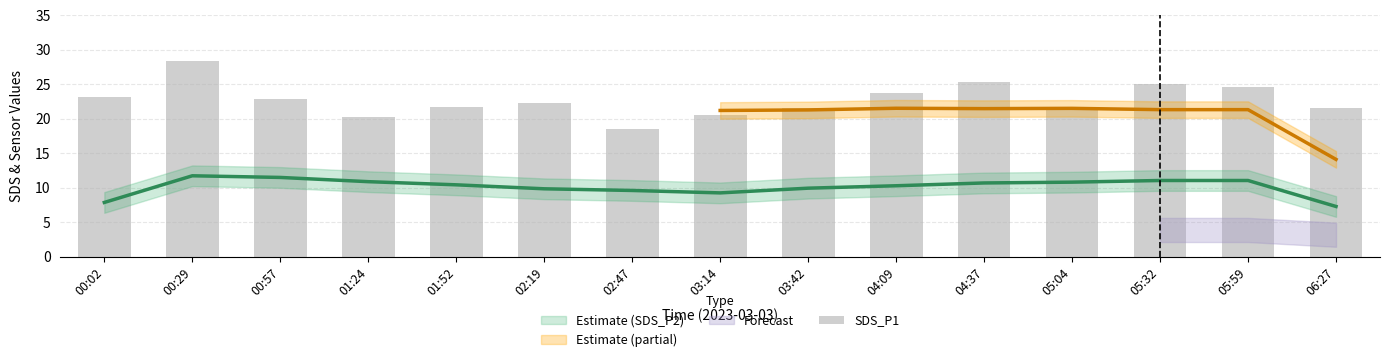

At which label is the value closest to 23?

00:57